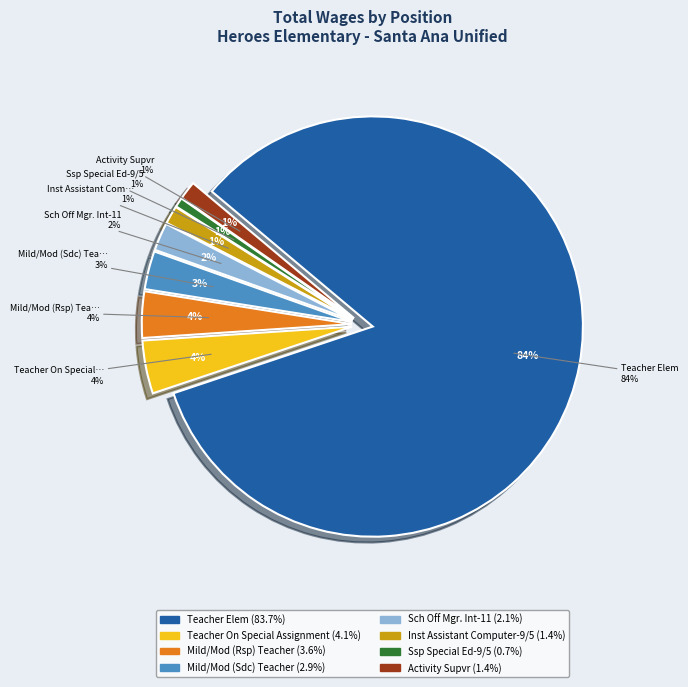

What is the ratio of the value at Activity Supvr to the value at Mild/Mod (Sdc) Teacher?

0.5